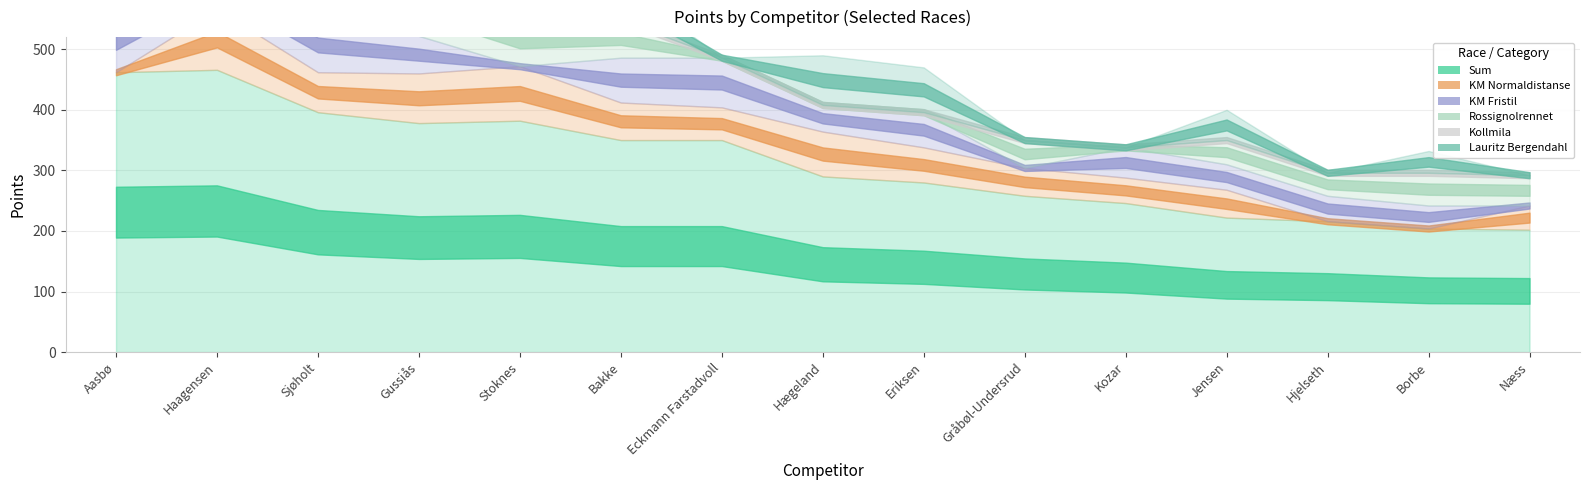

List the labels in order of Lauritz Bergendahl value, smallest first.

Stoknes, Eckmann Farstadvoll, Gråbøl-Undersrud, Kozar, Hjelseth, Næss, Borbe, Jensen, Gussiås, Bakke, Sjøholt, Eriksen, Hægeland, Aasbø, Haagensen